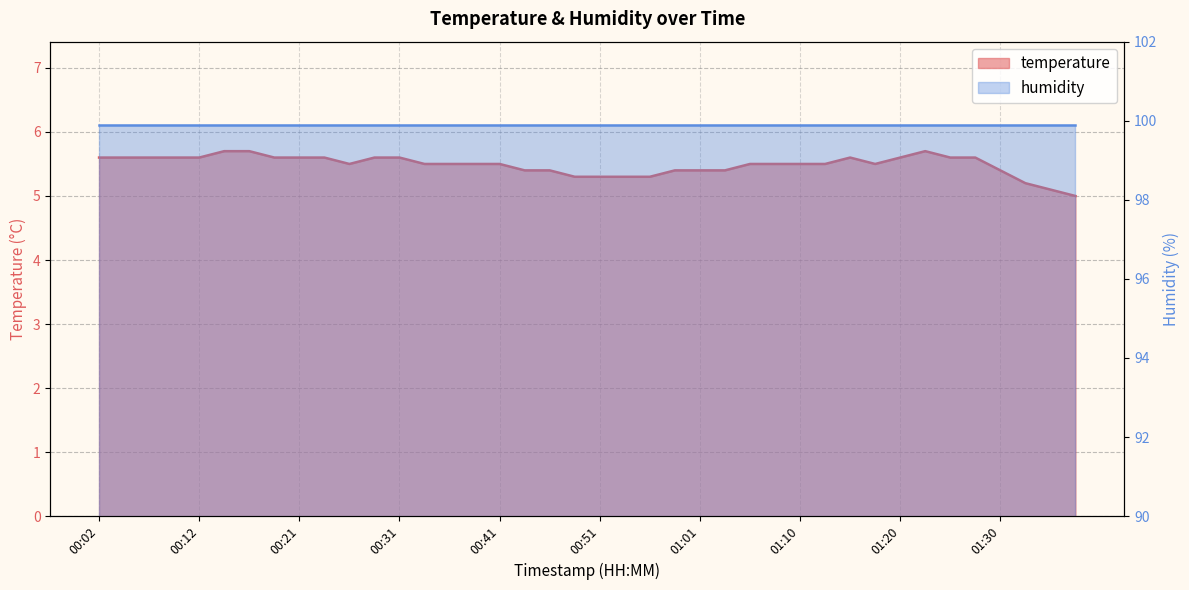

Rank the categories by value from highest to lowest.

00:14, 00:17, 01:23, 00:02, 00:04, 00:07, 00:09, 00:12, 00:19, 00:21, 00:24, 00:29, 00:31, 01:15, 01:20, 01:25, 01:28, 00:26, 00:34, 00:36, 00:39, 00:41, 01:06, 01:08, 01:10, 01:13, 01:18, 00:43, 00:46, 00:58, 01:01, 01:03, 01:30, 00:48, 00:51, 00:53, 00:56, 01:32, 01:35, 01:37